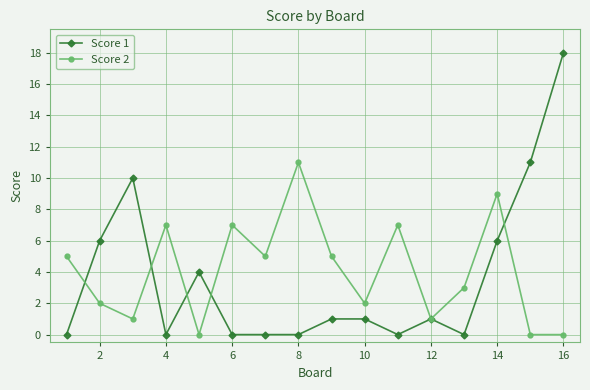

Rank the series by their maximum value, from lowest to highest.

Score 2, Score 1